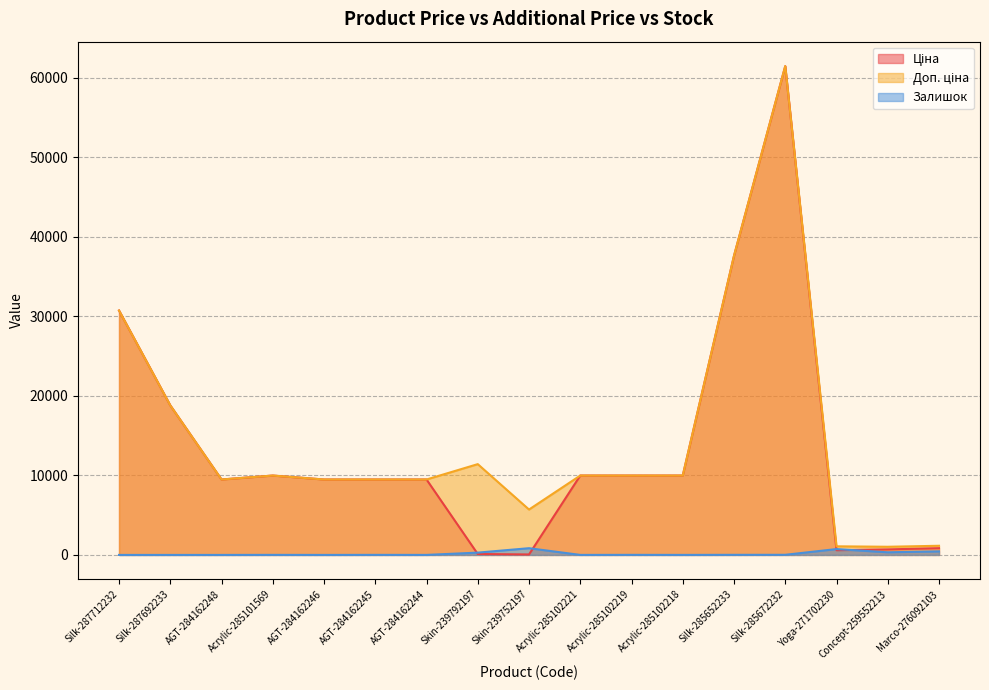

True or false: Доп. ціна and Ціна cross at least once.

False